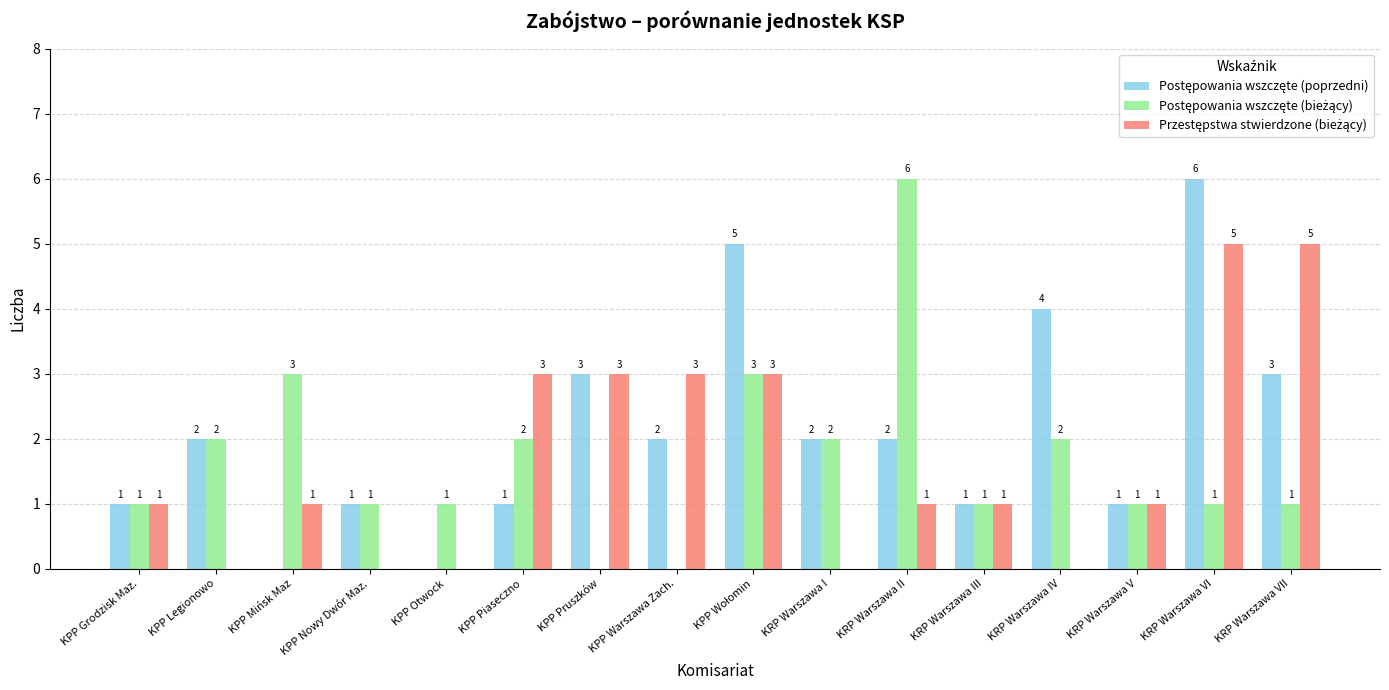

At which category is the sum across all series the highest?

KRP Warszawa VI